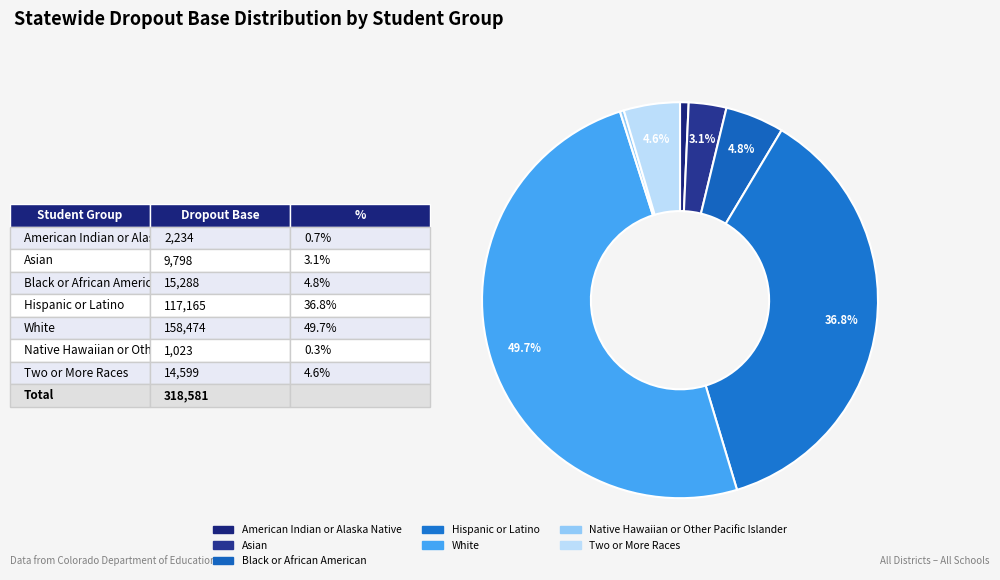

Does Black or African American account for over 50% of the chart?

No